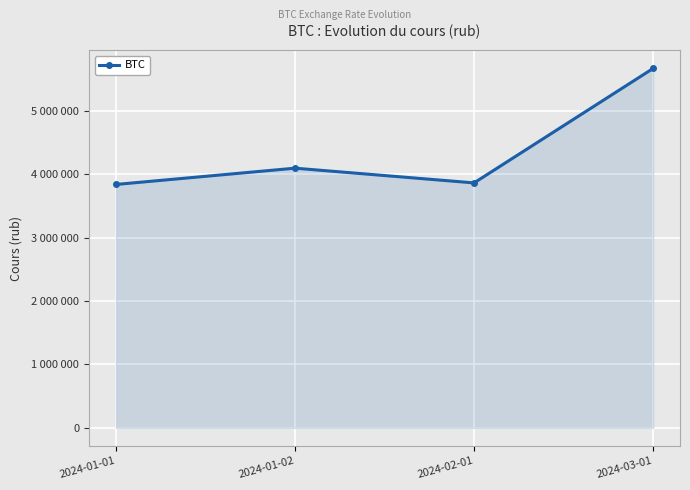

What is the minimum value shown in the chart?

3837116.6